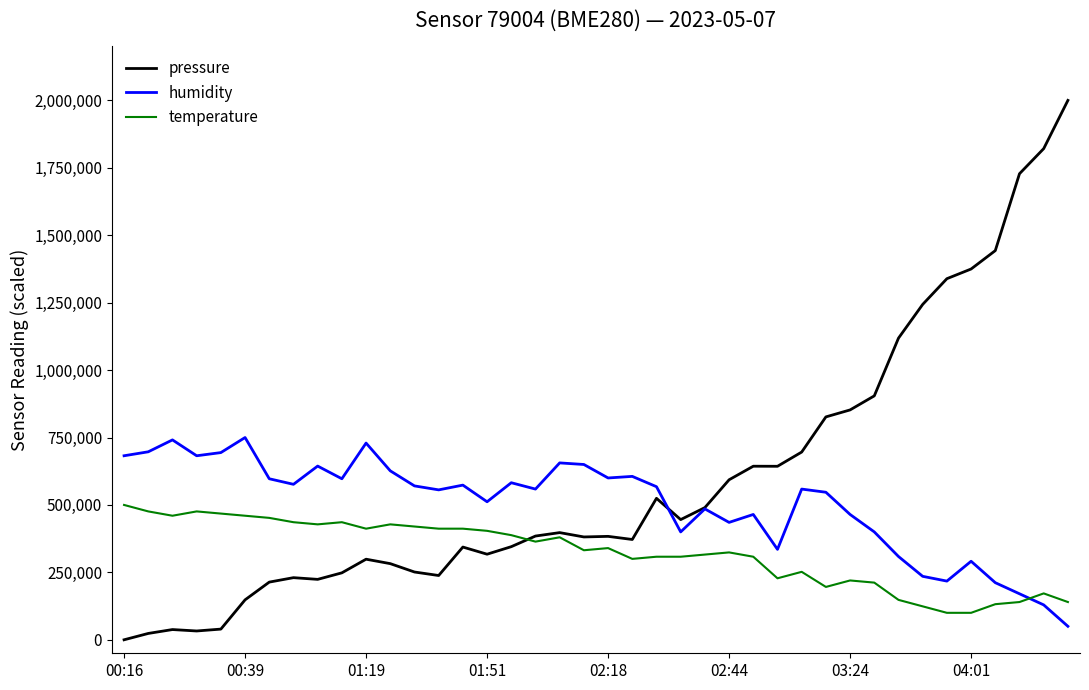

What is the minimum value for humidity?

50000.0